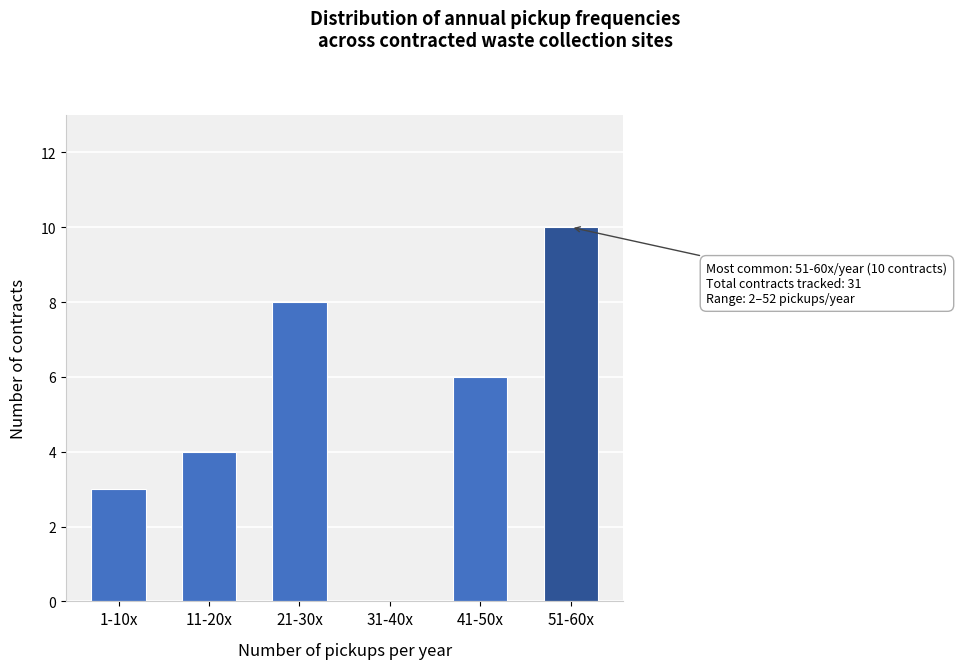

Reading left to right, extract all data points from this chart.

1-10x=3	11-20x=4	21-30x=8	31-40x=0	41-50x=6	51-60x=10